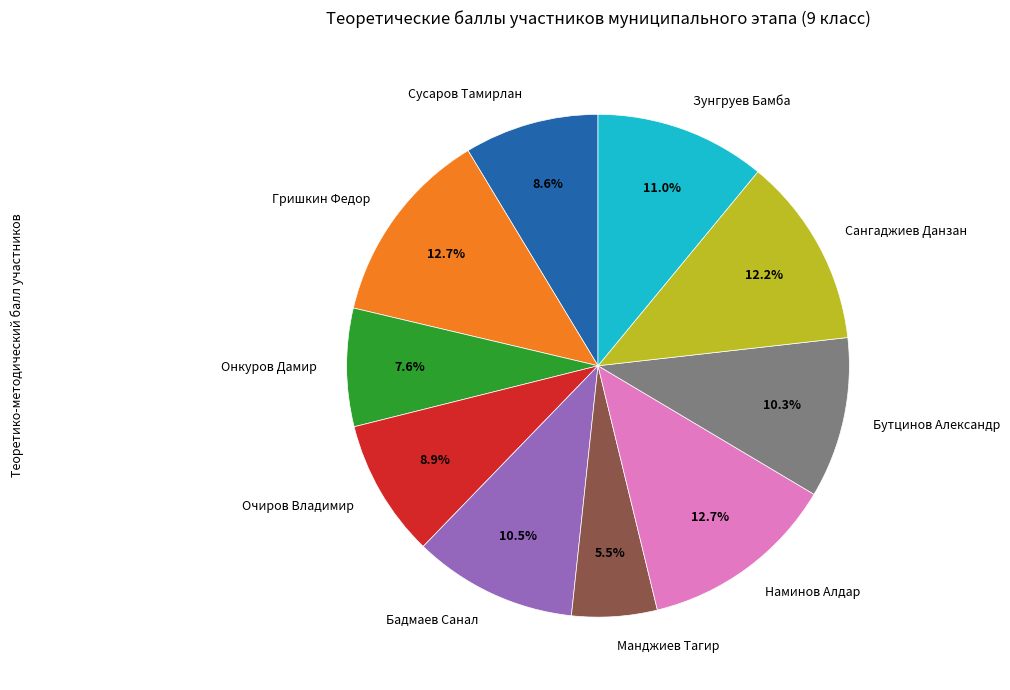

Approximately how many times larger is the value at Сусаров Тамирлан compared to Онкуров Дамир?

1.1